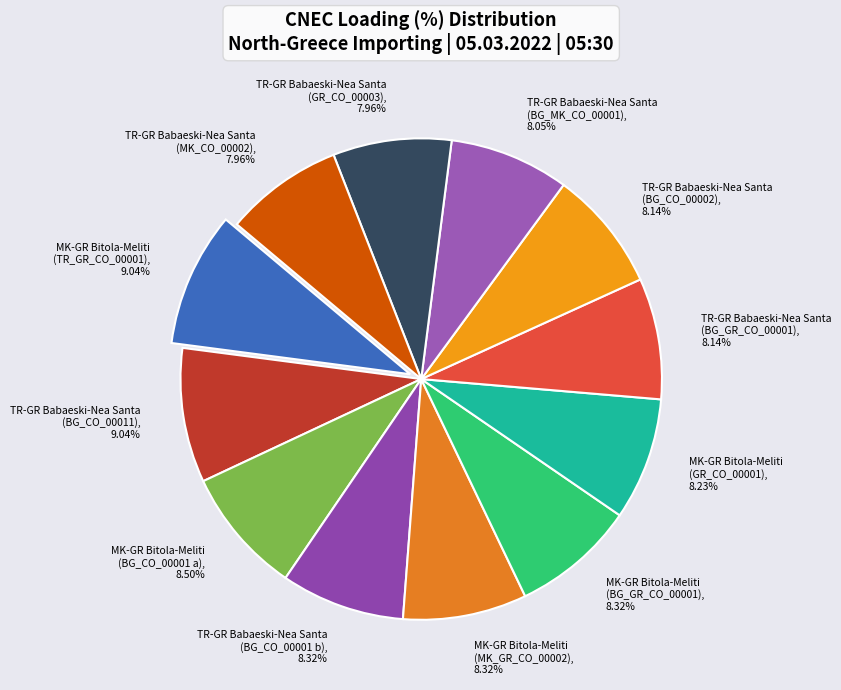

To the nearest percent, what is the average slice percentage?

8%